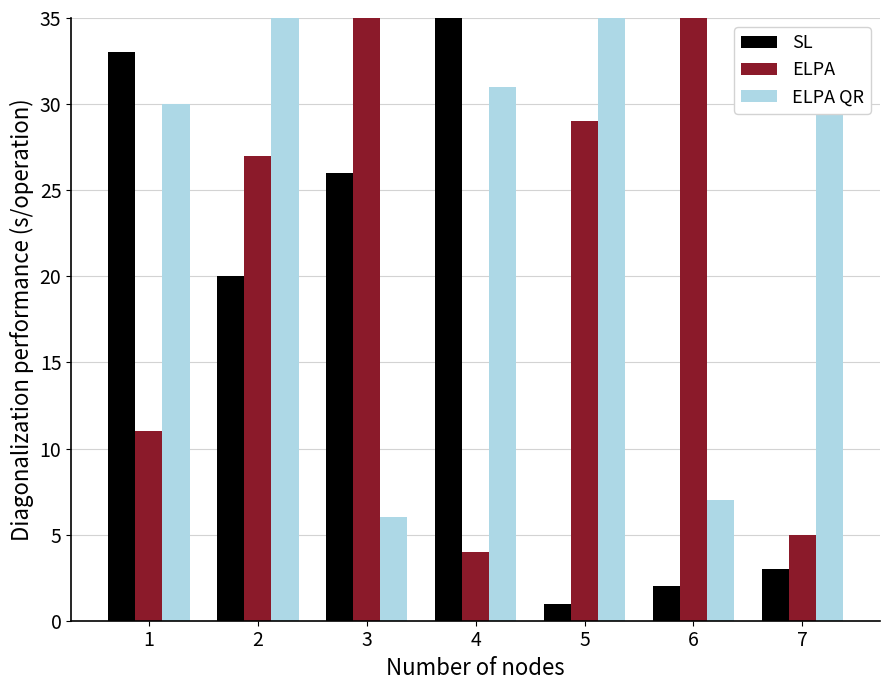

How many values in the ELPA series exceed 27?

3